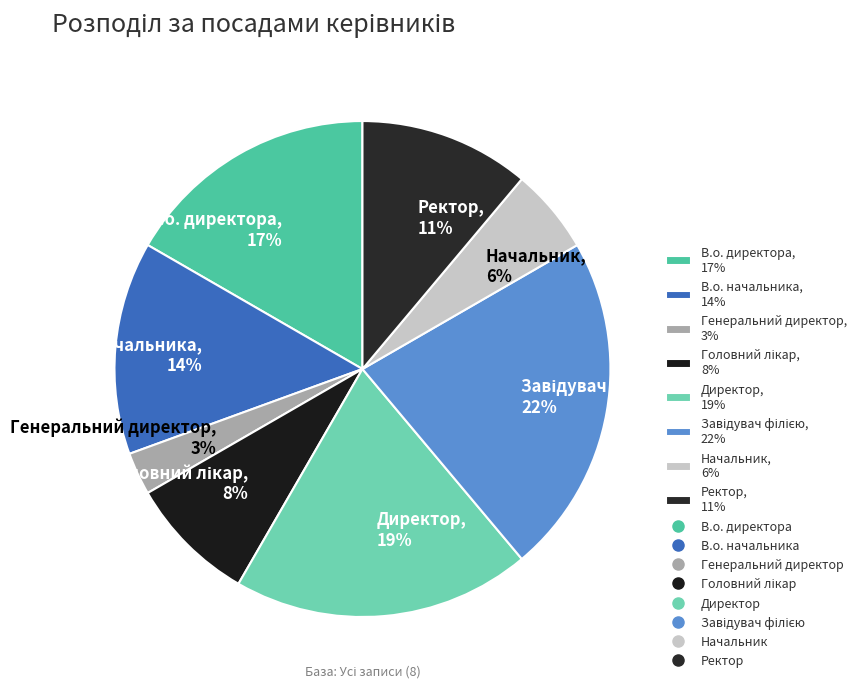

To the nearest percent, what is the average slice percentage?

12%